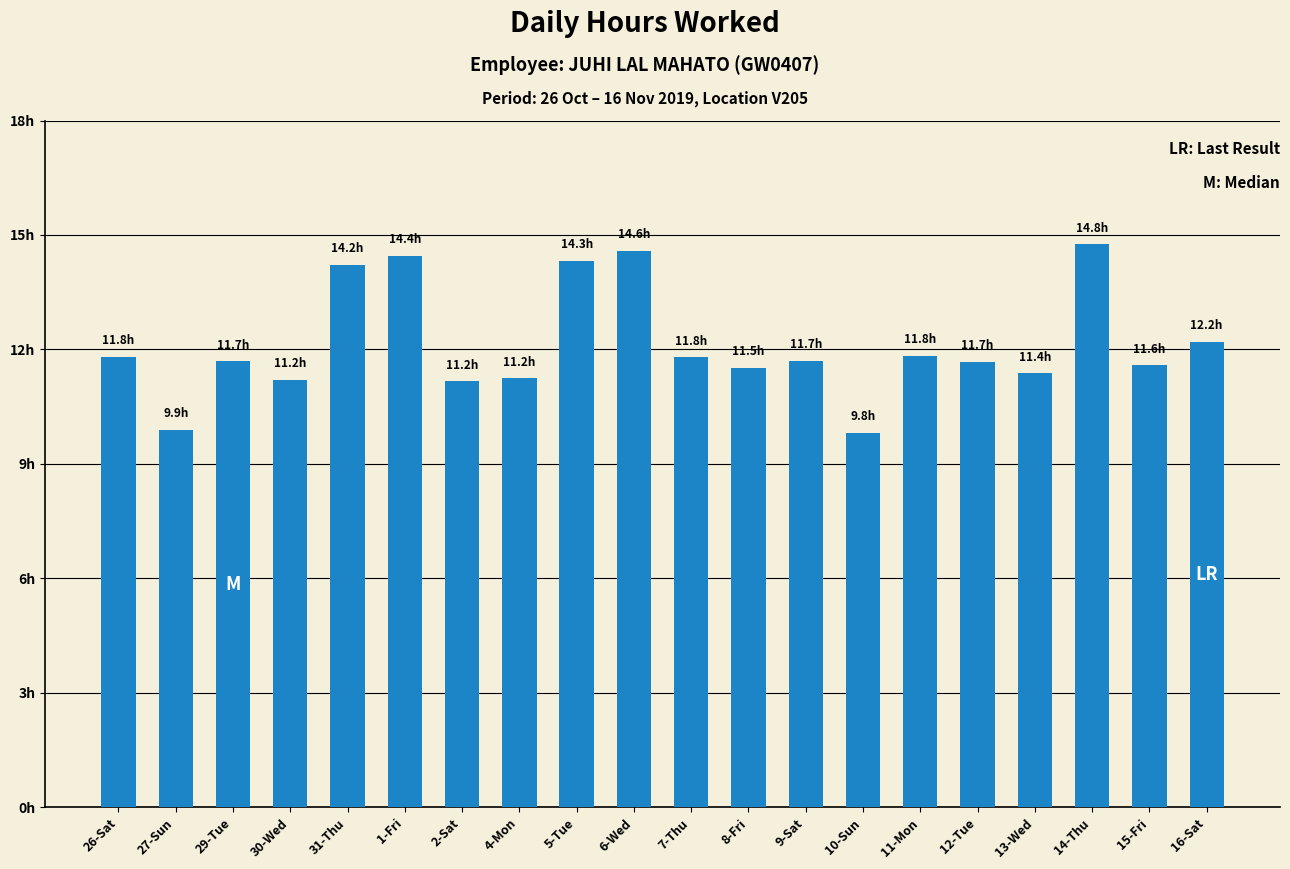

Read the value at 4-Mon.

11.2